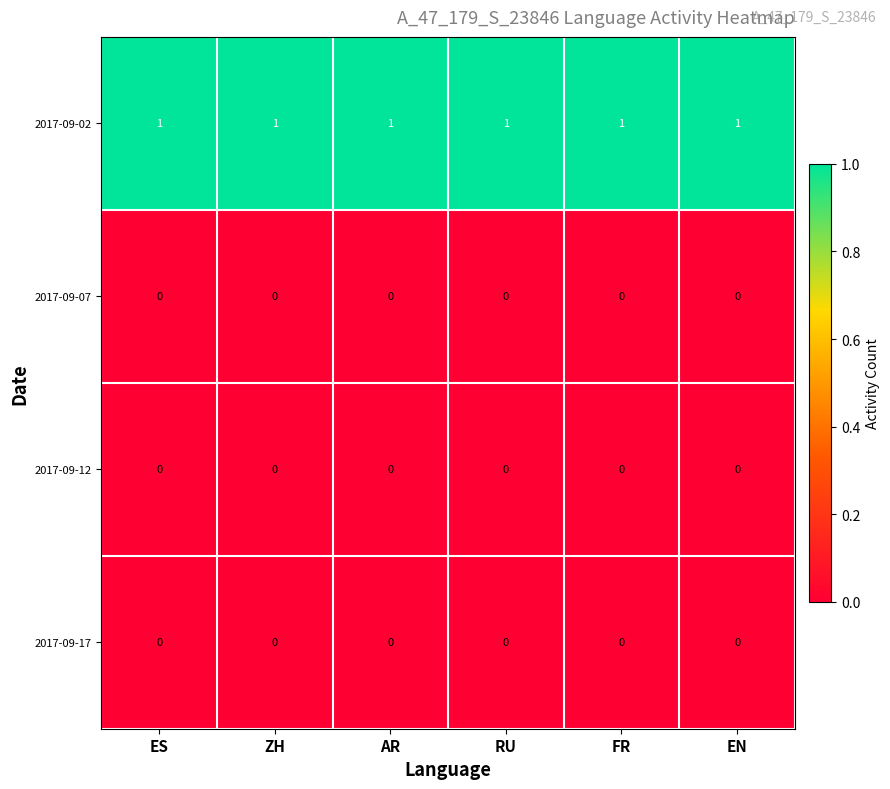

True or false: 2017-09-17 has a value of 0 at FR.

True